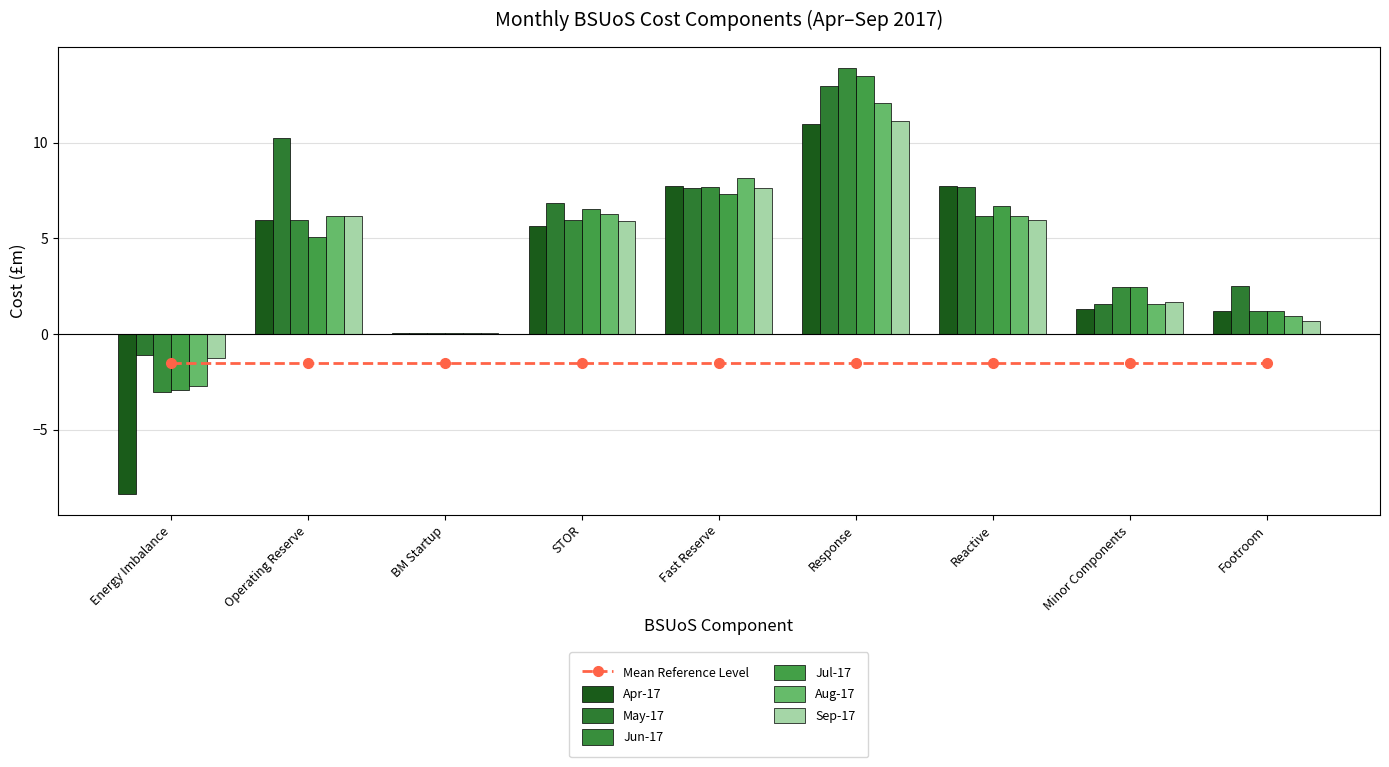

Which has a higher value, STOR or BM Startup?

STOR